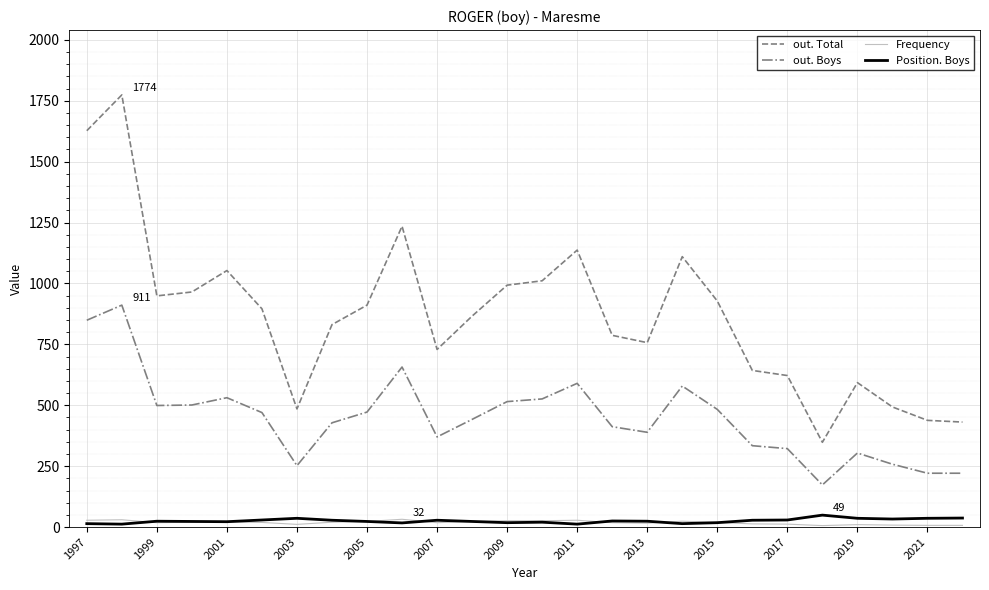

Which series has the largest total across all categories?

out. Total